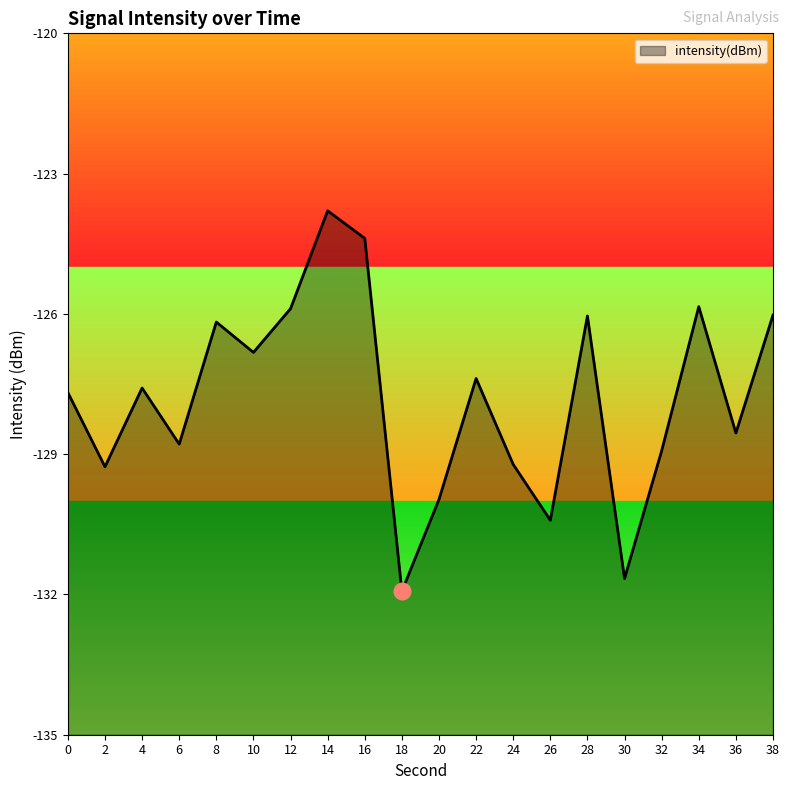

How many categories are shown in the chart?

20